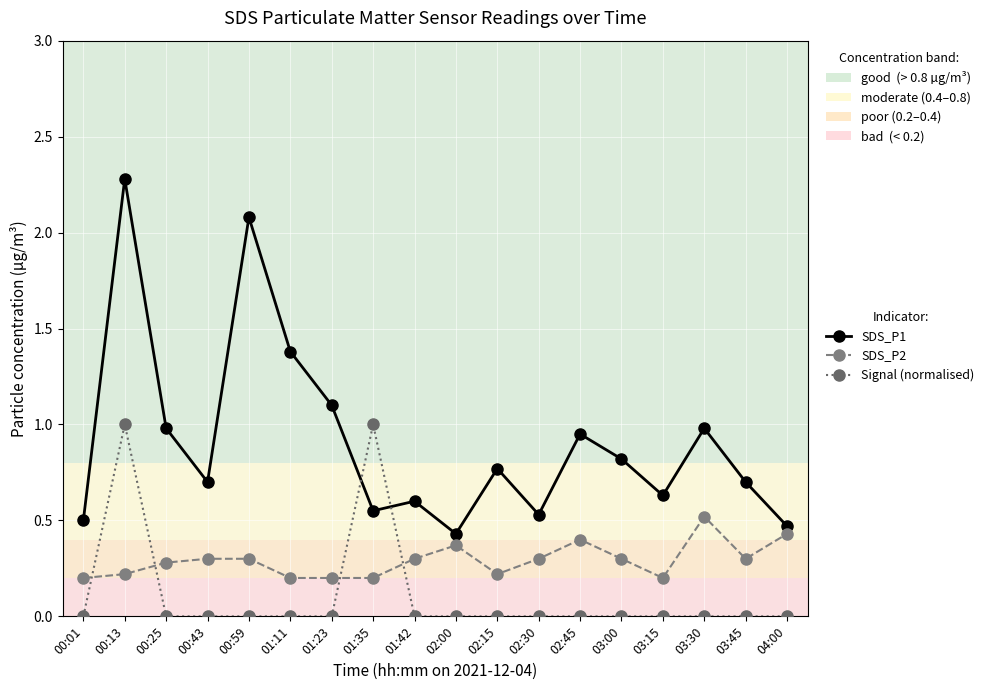

True or false: SDS_P1 and SDS_P2 cross at least once.

False